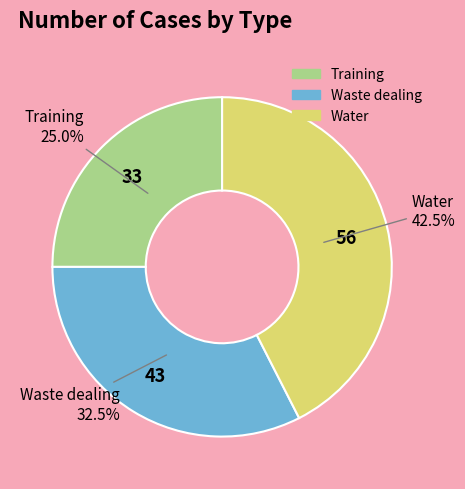

Is there a majority slice in this chart?

No